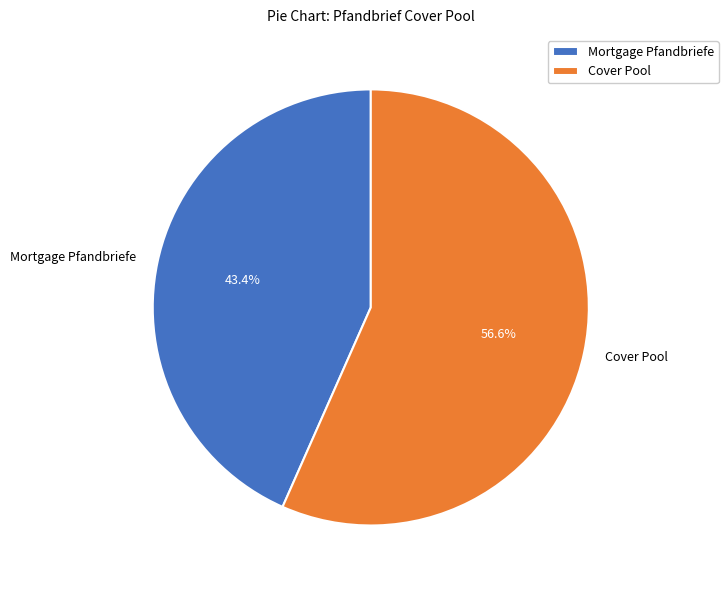

Rank the categories by value from lowest to highest.

Mortgage Pfandbriefe, Cover Pool